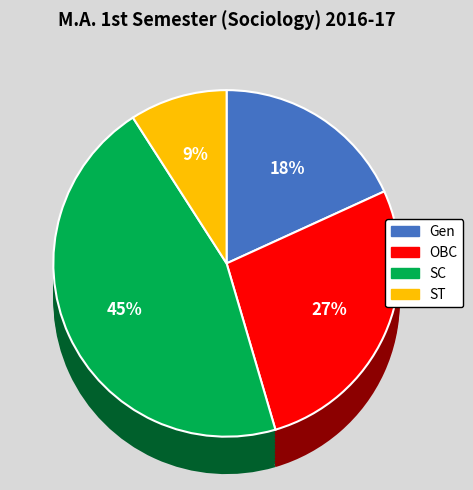

Between SC and Gen, which is larger?

SC